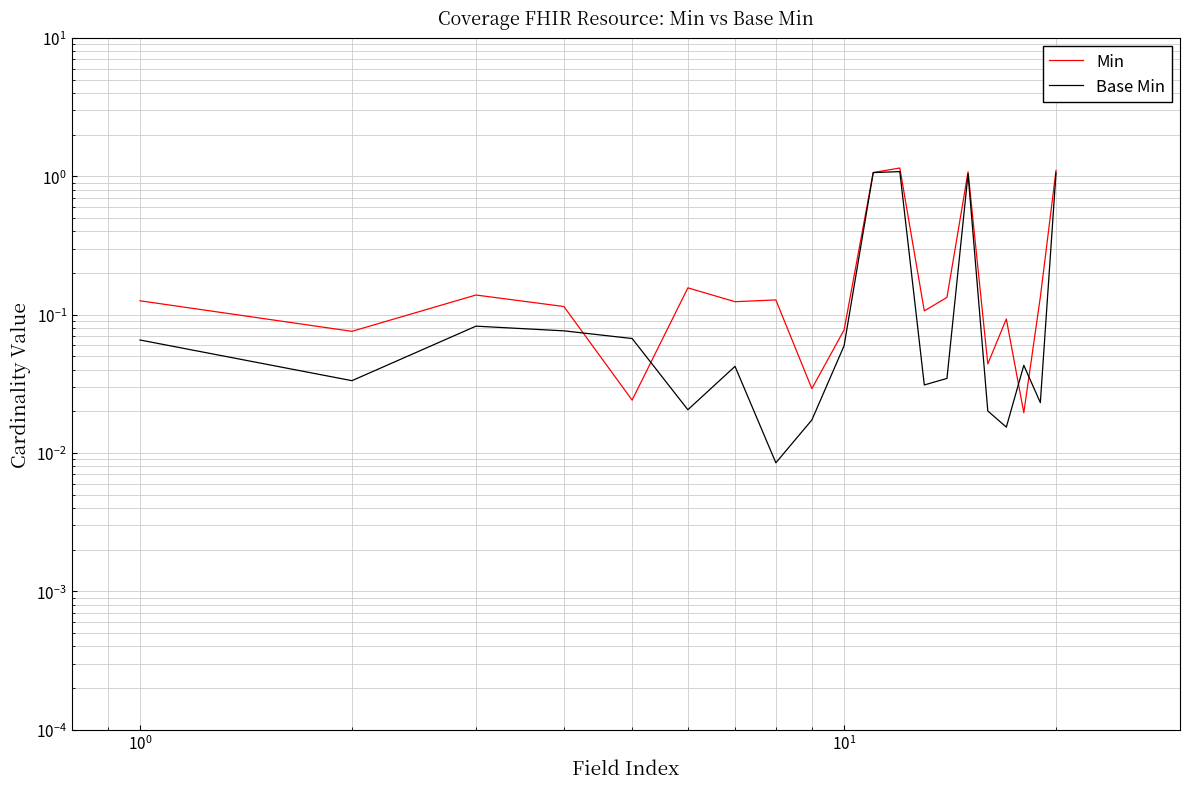

How many lines are shown in the chart?

2